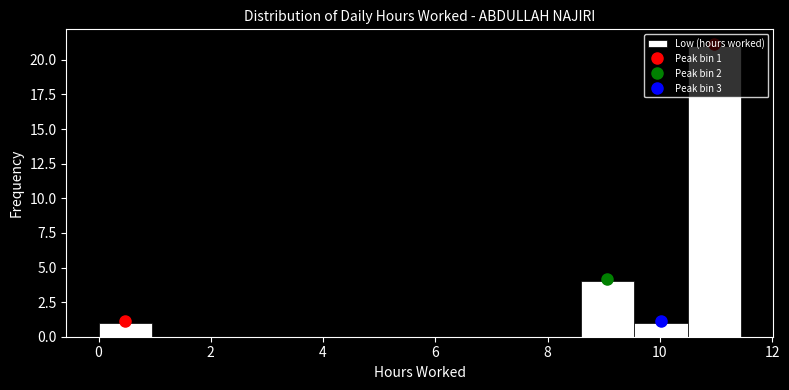

Over which range of the x-axis is the bar tallest?

10.4 to 11.4